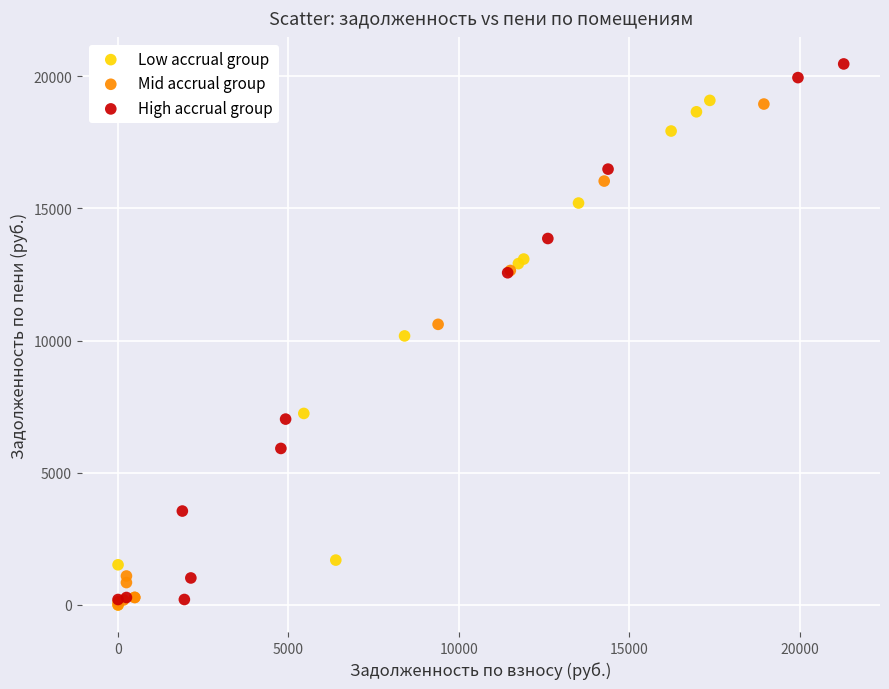

Which series reaches the maximum Y coordinate?

High accrual group